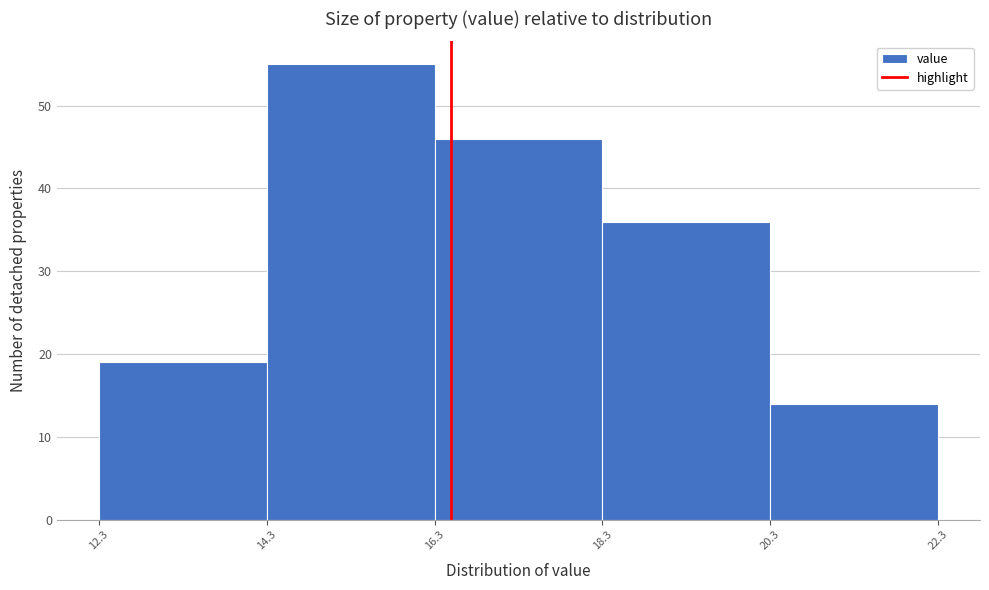

Reading left to right, transcribe this chart: for each bar, give the range it covers on the x-axis and its height. The values are not printed on the chart, so give them approximately, as read against the axis.

12.3 to 14.3: 19
14.3 to 16.3: 55
16.3 to 18.3: 46
18.3 to 20.3: 36
20.3 to 22.3: 14